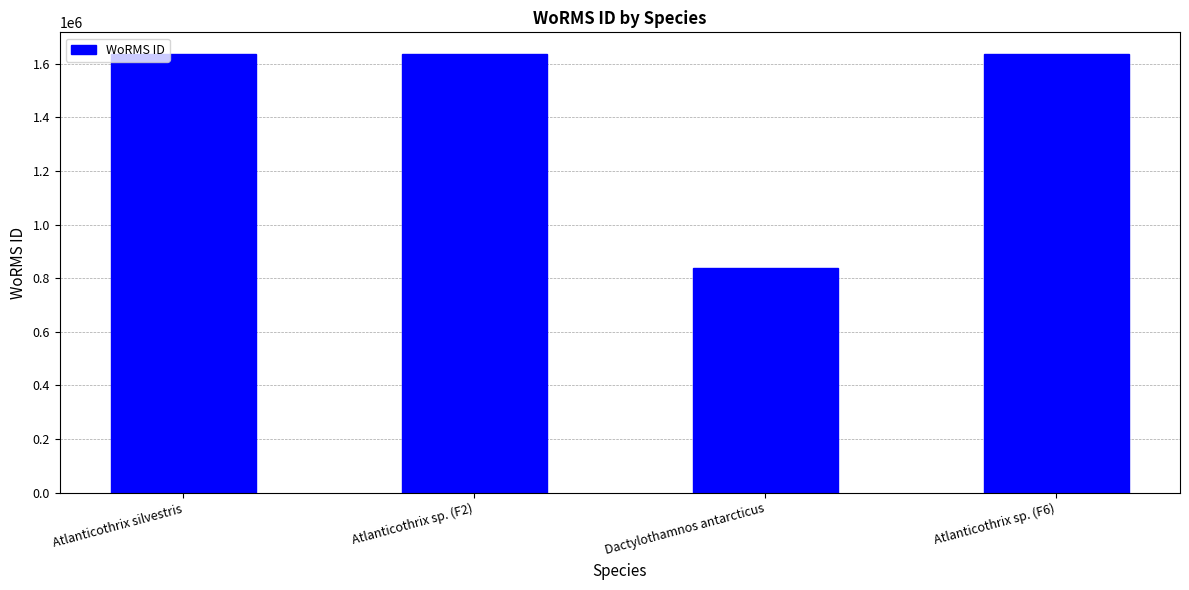

Between Atlanticothrix silvestris and Dactylothamnos antarcticus, which is larger?

Atlanticothrix silvestris